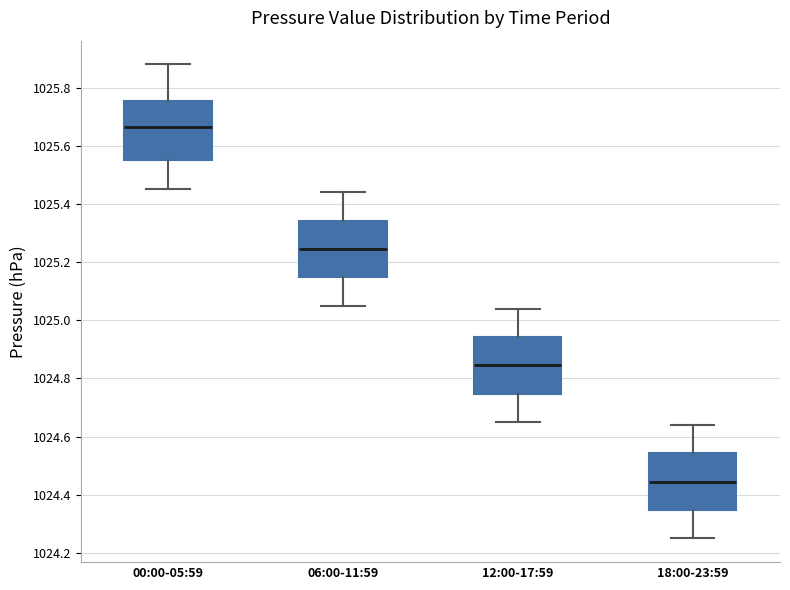

Reading left to right, transcribe this box plot: for each box, give where its median line is, the range the box spans, and where its two whiskers end, as read against the y-axis. The values are not printed on the chart, so give them approximately, as read against the axis.

00:00-05:59: median 1025.66, box 1025.56 to 1025.76, whiskers 1025.46 to 1025.88
06:00-11:59: median 1025.24, box 1025.14 to 1025.34, whiskers 1025.06 to 1025.44
12:00-17:59: median 1024.84, box 1024.74 to 1024.94, whiskers 1024.66 to 1025.04
18:00-23:59: median 1024.44, box 1024.34 to 1024.54, whiskers 1024.26 to 1024.64